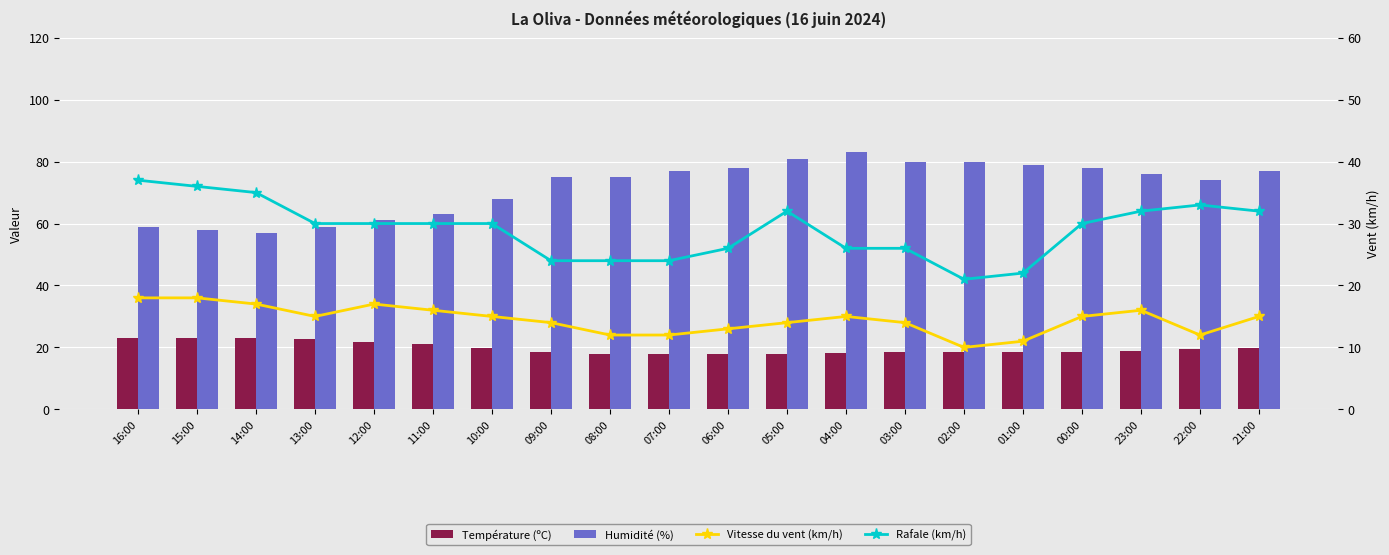

What is the smallest value displayed?

10.0